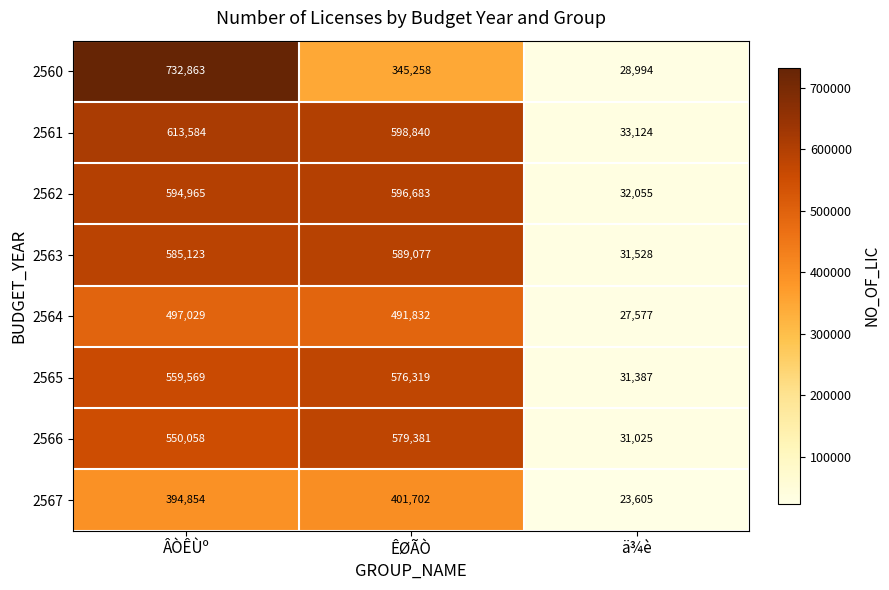

At ÂÒÊÙº, list the series in order from smallest to largest.

2567, 2564, 2566, 2565, 2563, 2562, 2561, 2560